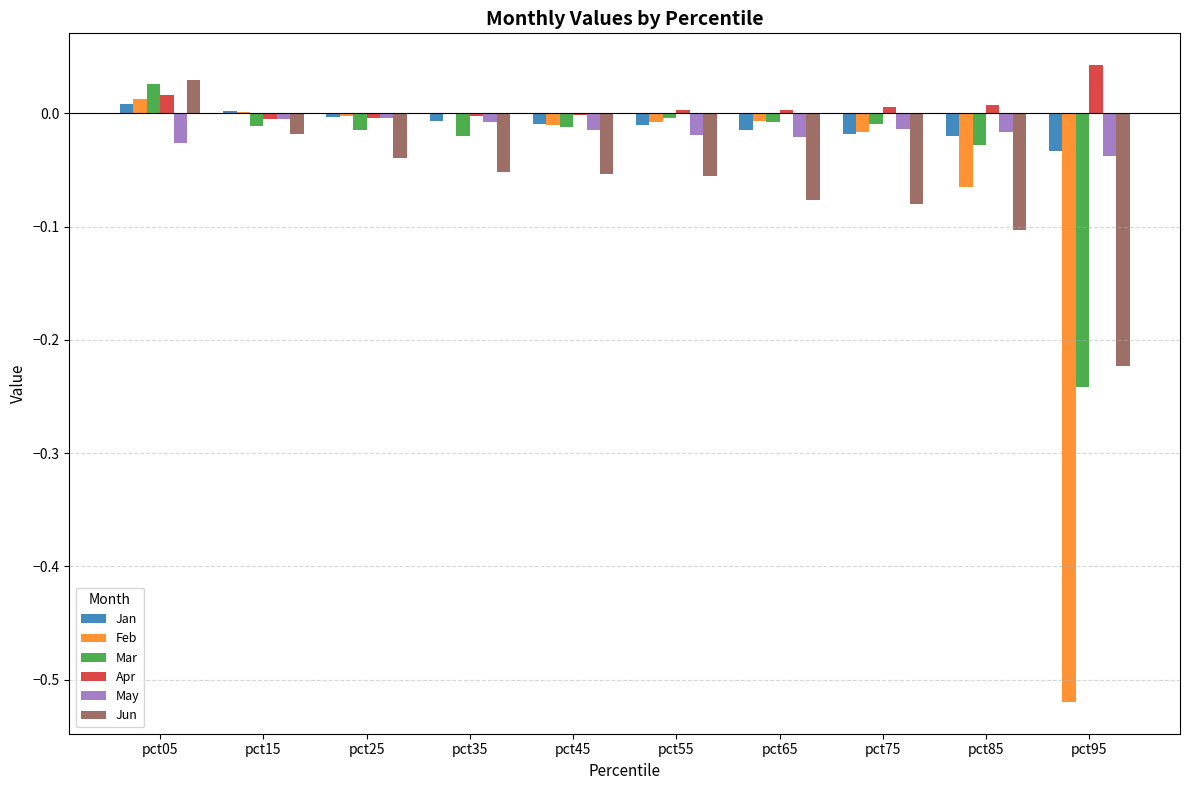

How many values in Mar are above zero?

1